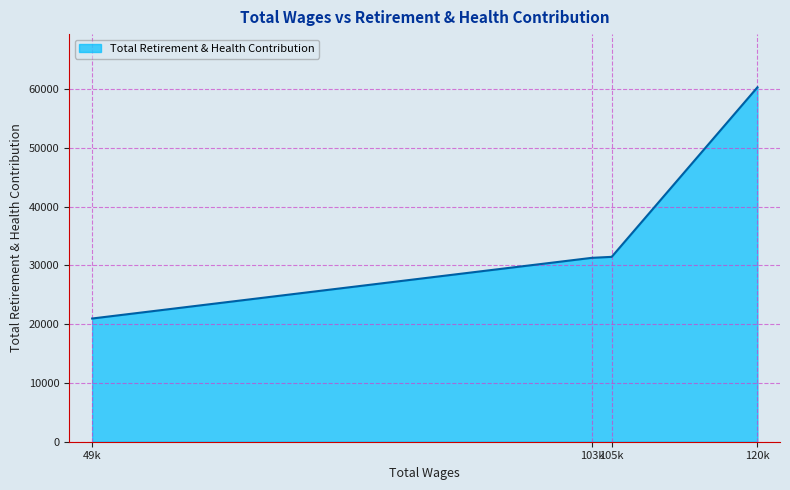

What is the maximum value shown in the chart?

60289